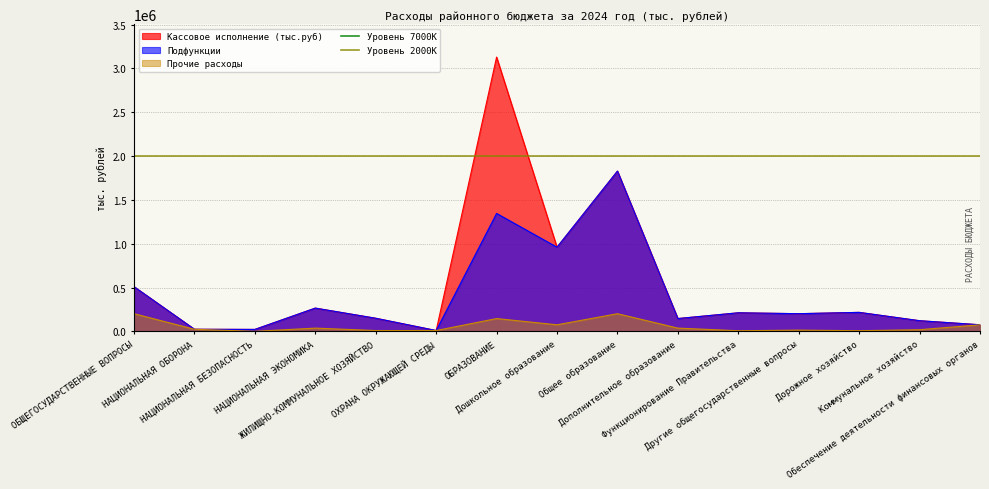

What is the label of the 1st point from the left?

ОБЩЕГОСУДАРСТВЕННЫЕ ВОПРОСЫ